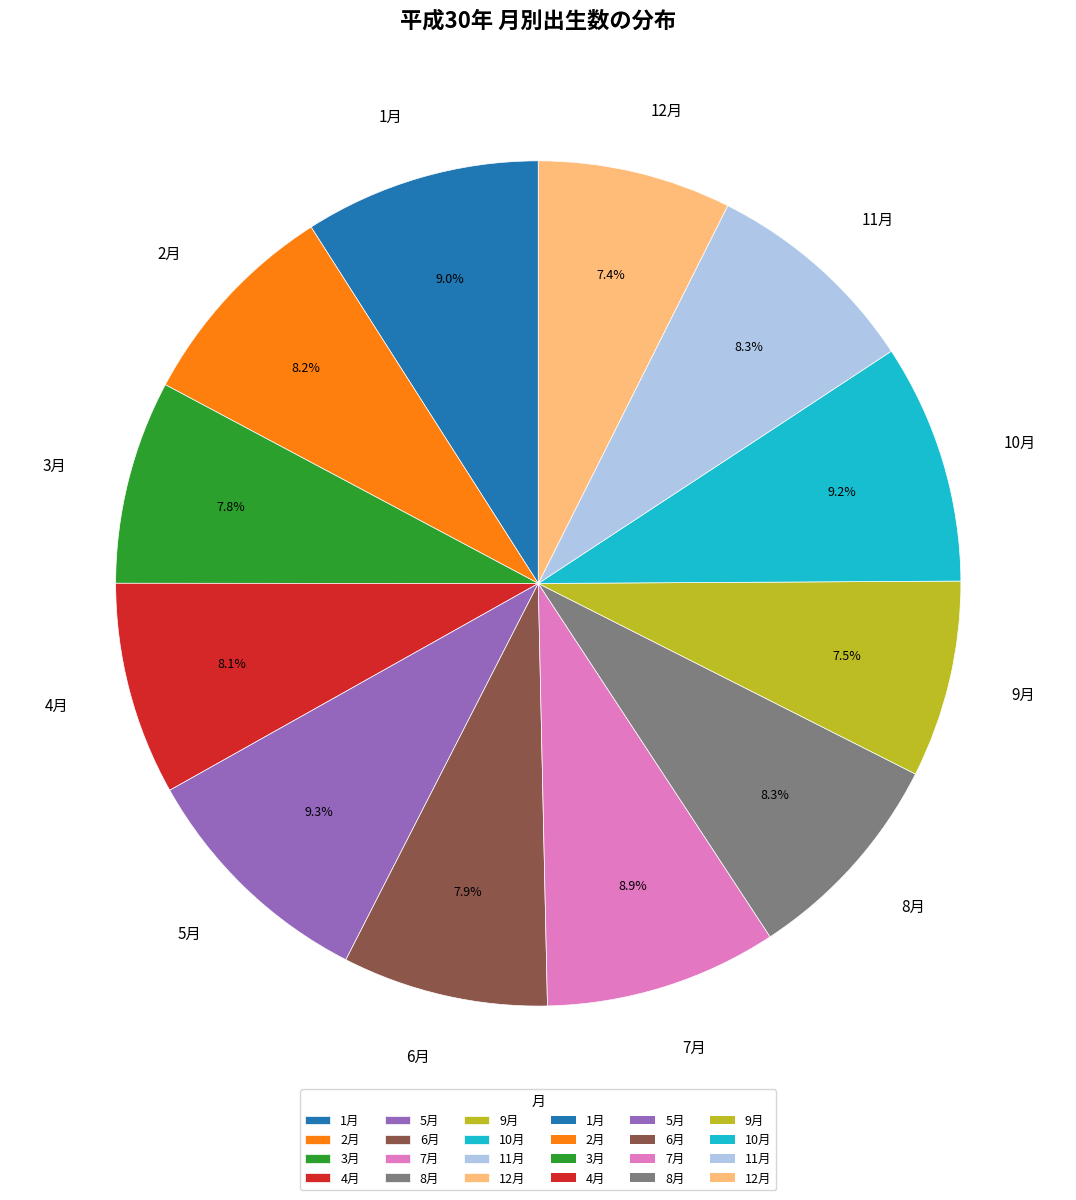

The 7月 slice represents 9% of the pie. True or false?

True